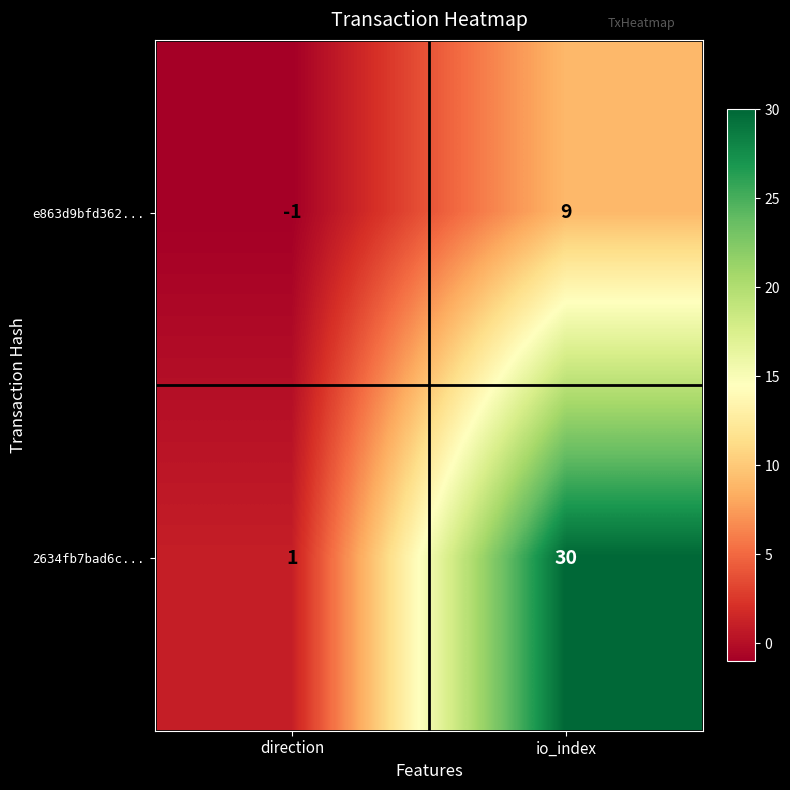

How many data points does each series have?

2